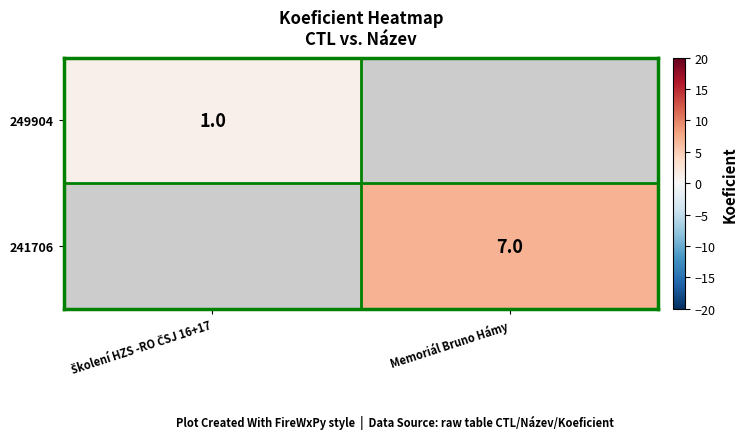

Is it true that 241706 equals 7 at Memoriál Bruno Hámy?

True